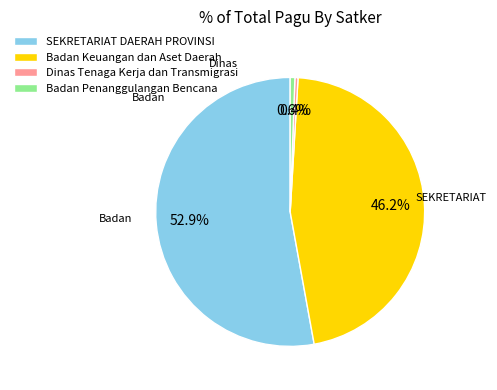

What is the total percentage of Badan Penanggulangan Bencana and SEKRETARIAT DAERAH PROVINSI?

53.4%